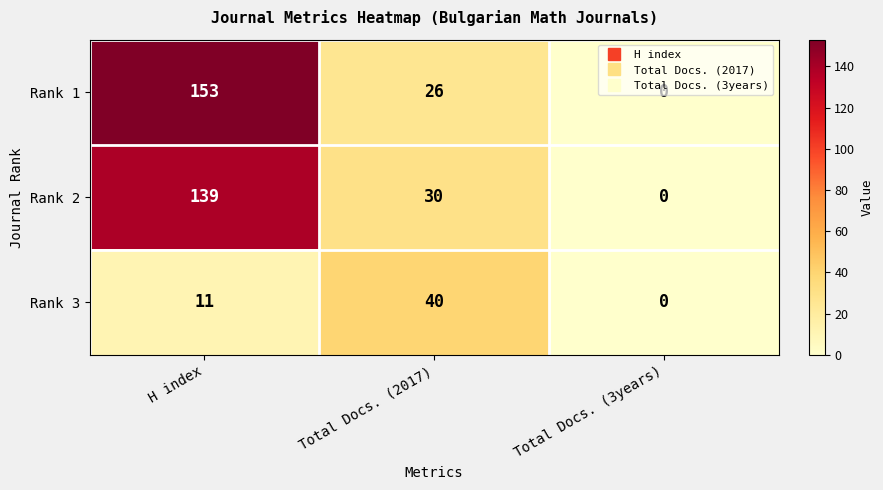

Is the value of Rank 1 at H index greater than the value of Rank 3 at Total Docs. (3years)?

Yes